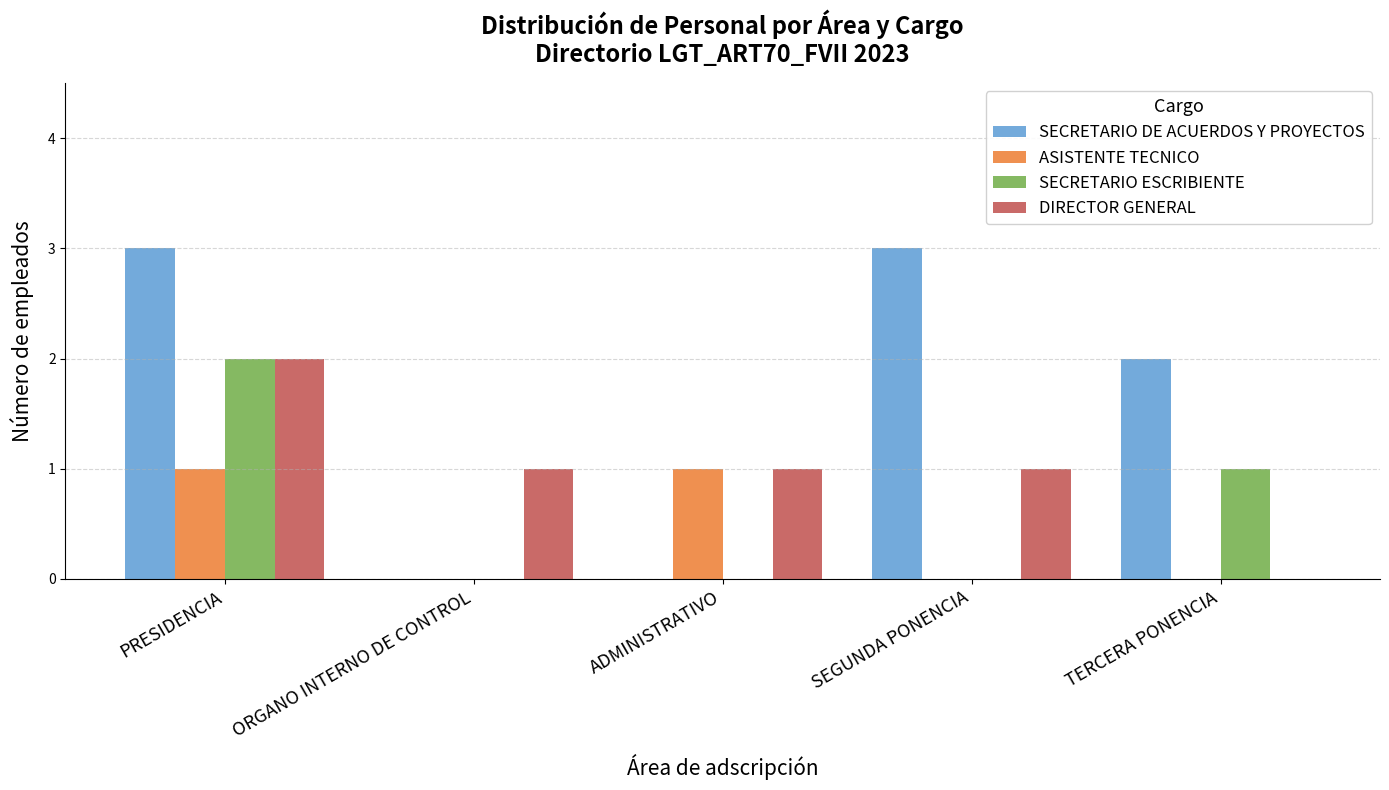

Reading left to right, extract all data points from this chart.

SECRETARIO DE ACUERDOS Y PROYECTOS: PRESIDENCIA=3	ORGANO INTERNO DE CONTROL=0	ADMINISTRATIVO=0	SEGUNDA PONENCIA=3	TERCERA PONENCIA=2
ASISTENTE TECNICO: PRESIDENCIA=1	ORGANO INTERNO DE CONTROL=0	ADMINISTRATIVO=1	SEGUNDA PONENCIA=0	TERCERA PONENCIA=0
SECRETARIO ESCRIBIENTE: PRESIDENCIA=2	ORGANO INTERNO DE CONTROL=0	ADMINISTRATIVO=0	SEGUNDA PONENCIA=0	TERCERA PONENCIA=1
DIRECTOR GENERAL: PRESIDENCIA=2	ORGANO INTERNO DE CONTROL=1	ADMINISTRATIVO=1	SEGUNDA PONENCIA=1	TERCERA PONENCIA=0